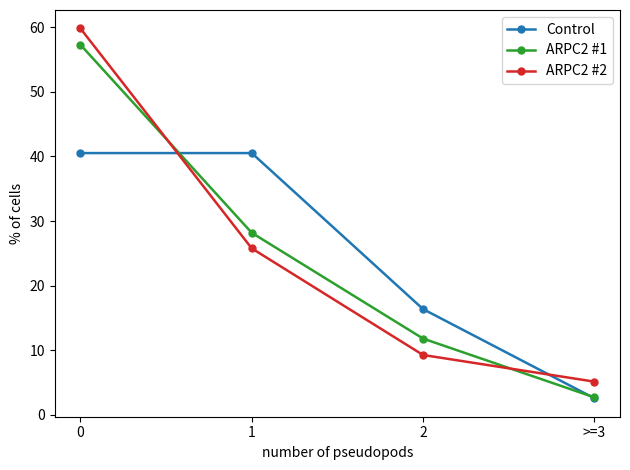

Which series ends up on top after the final intersection of ARPC2 #2 and ARPC2 #1?

ARPC2 #2